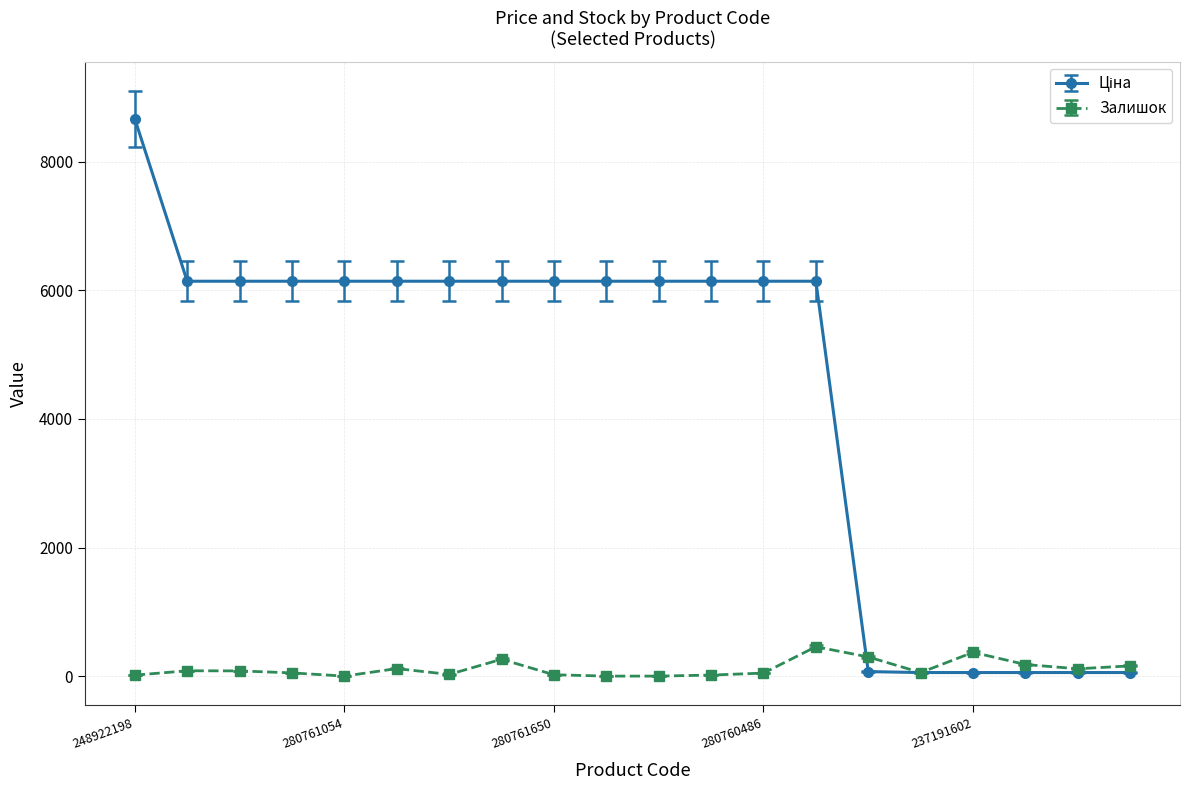

What is the greatest value displayed?

8669.7